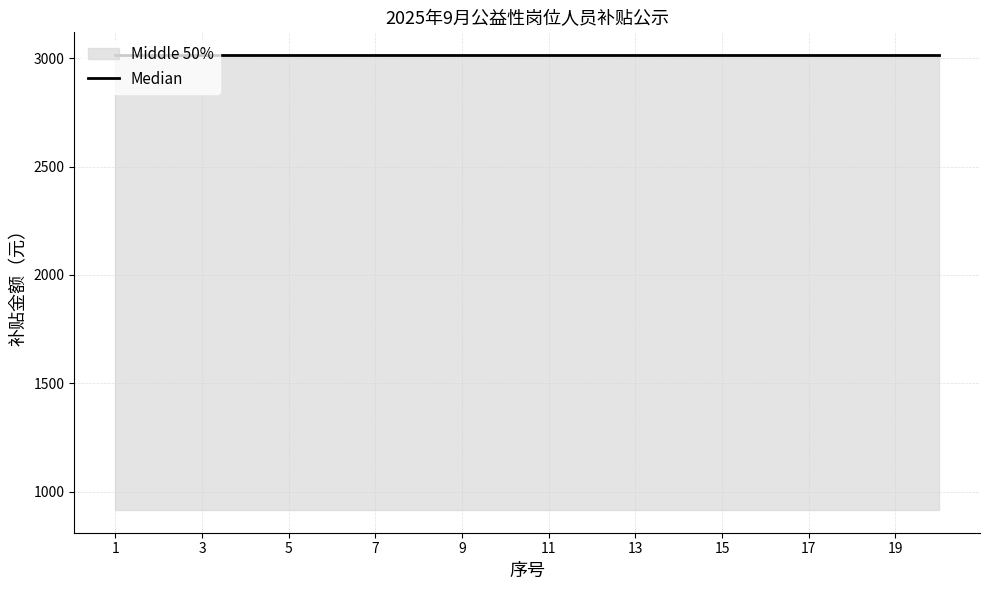

What is the sum of all 补贴合计 values?

60299.2